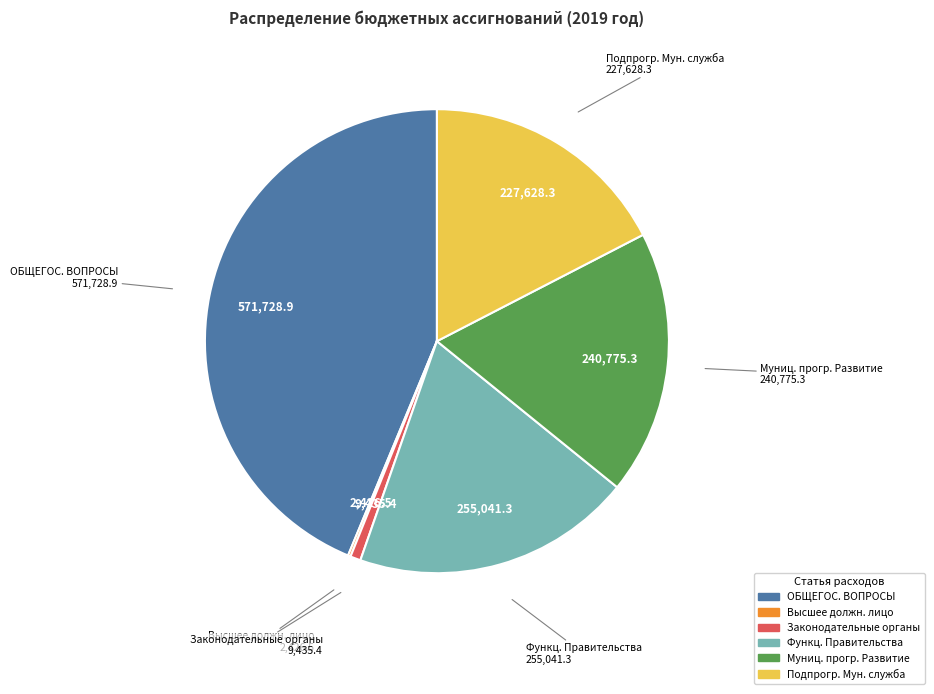

Does any single category account for the majority?

No